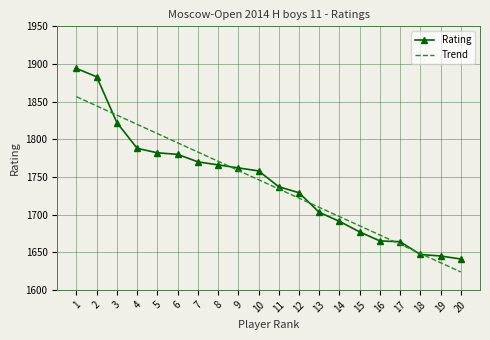

Which category has the lowest value in the Trend series?

20